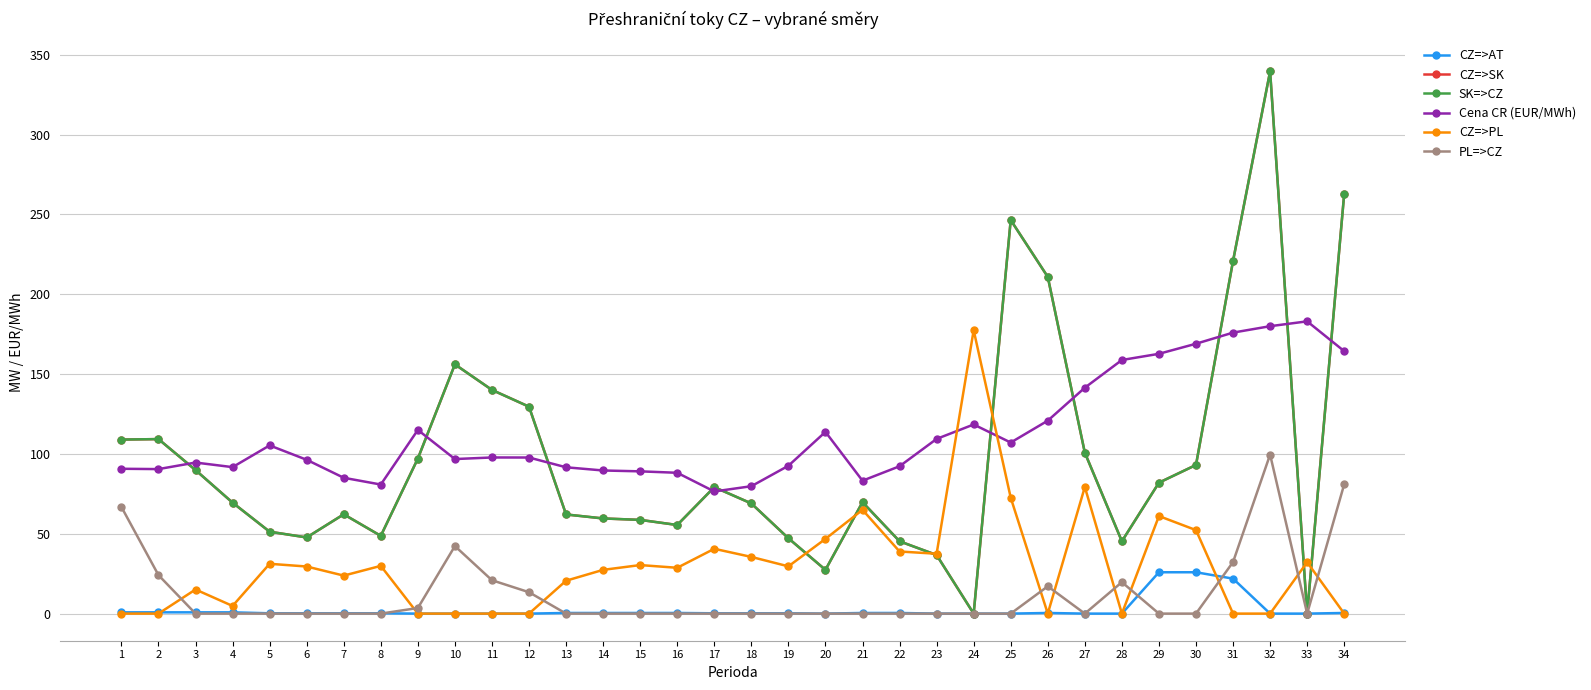

At how many categories does at least one series exceed 256?

2